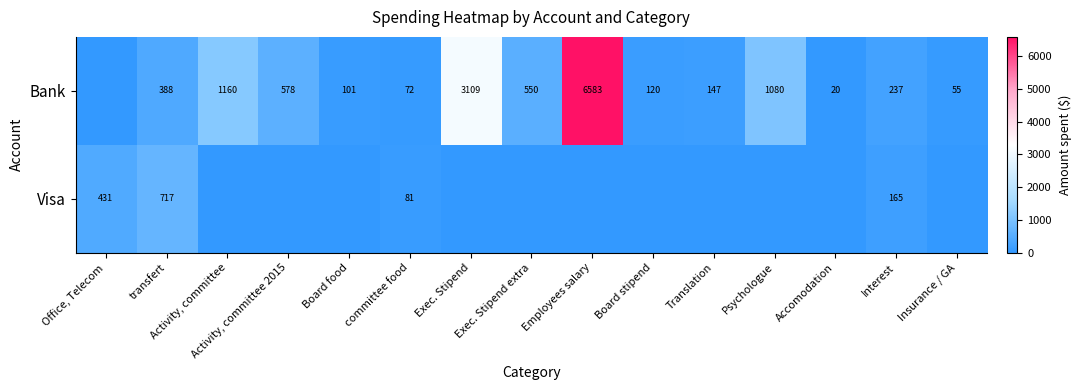

What is the spread (max minus min) of values at transfert?

329